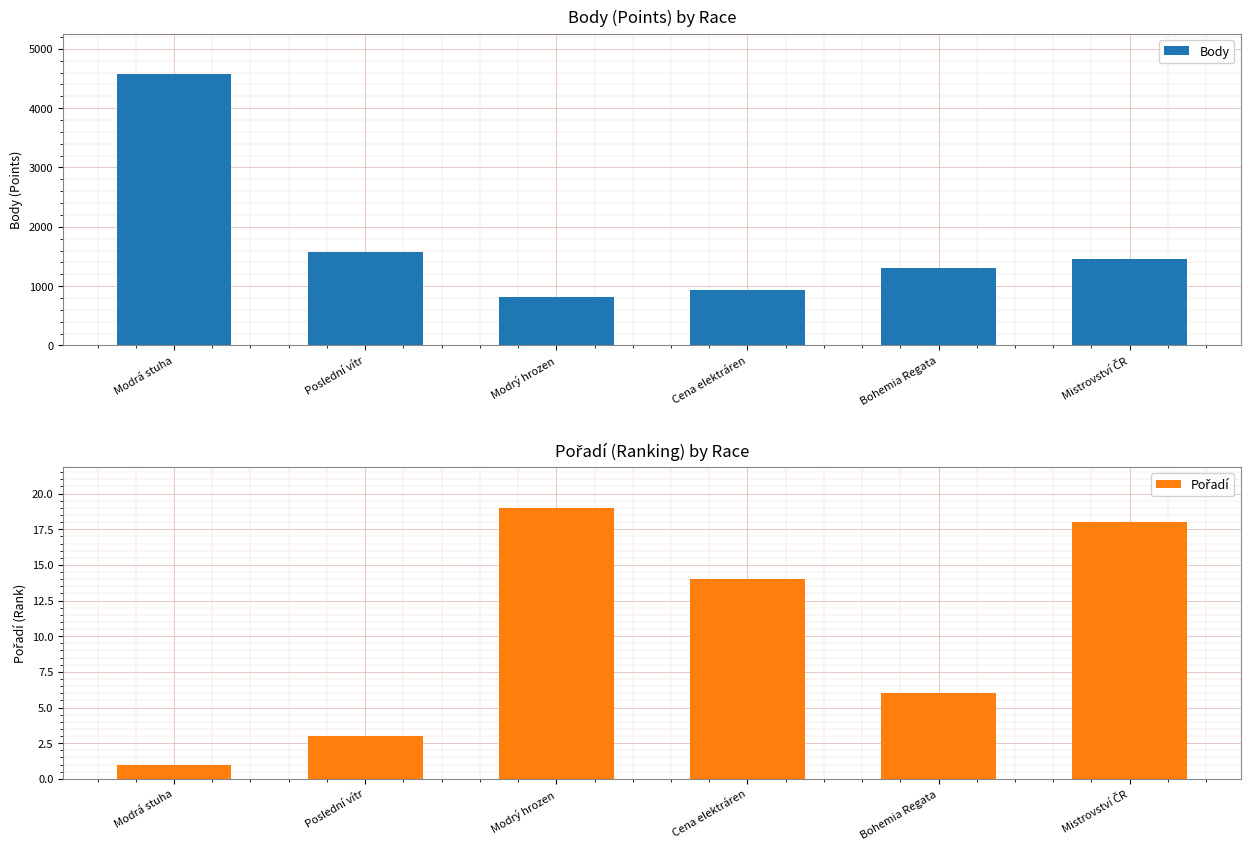

Which has a higher value, Poslední vítr or Cena elektráren?

Poslední vítr